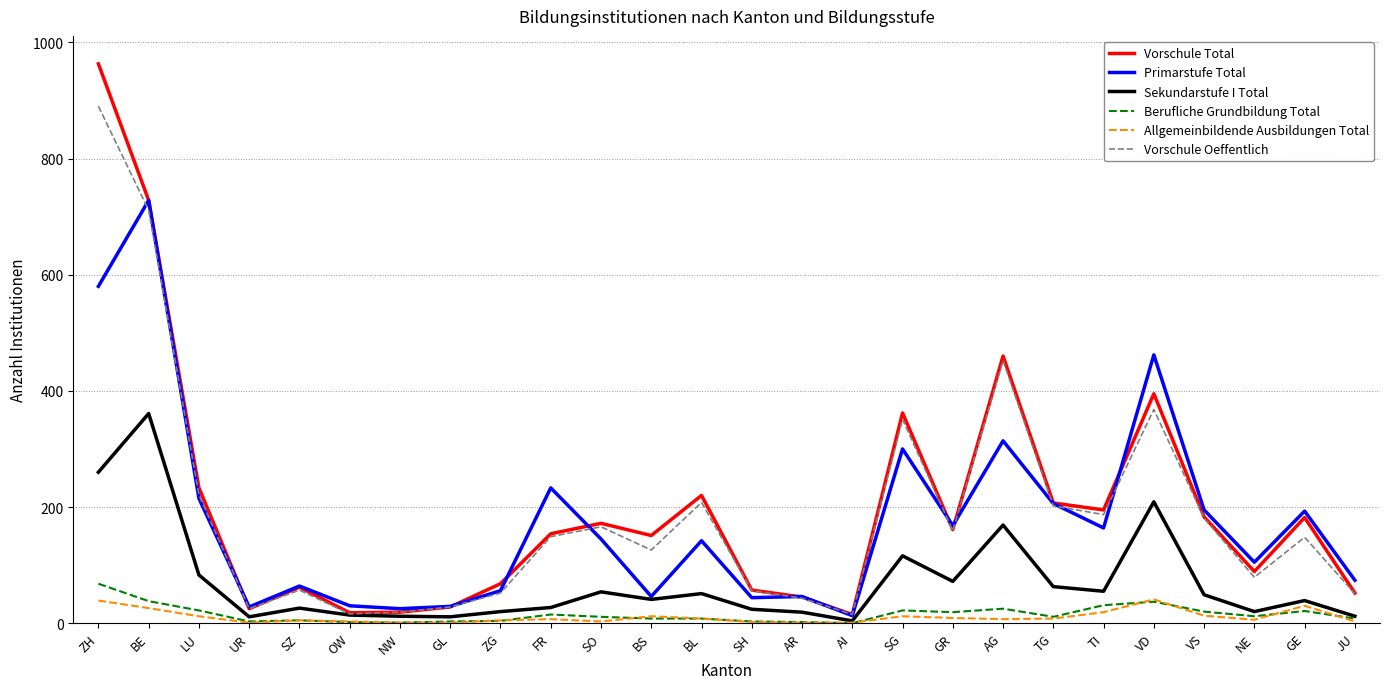

Is it true that Berufliche Grundbildung Total equals 31 at TI?

True